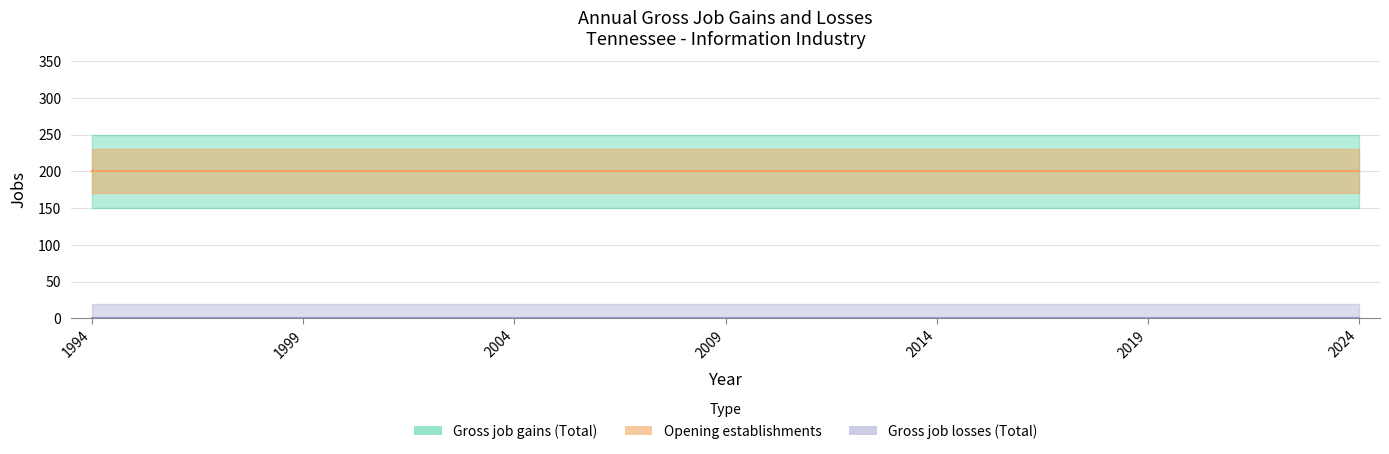

Between 2006 and 2012, which series saw the biggest shift?

Gross job gains (Total)